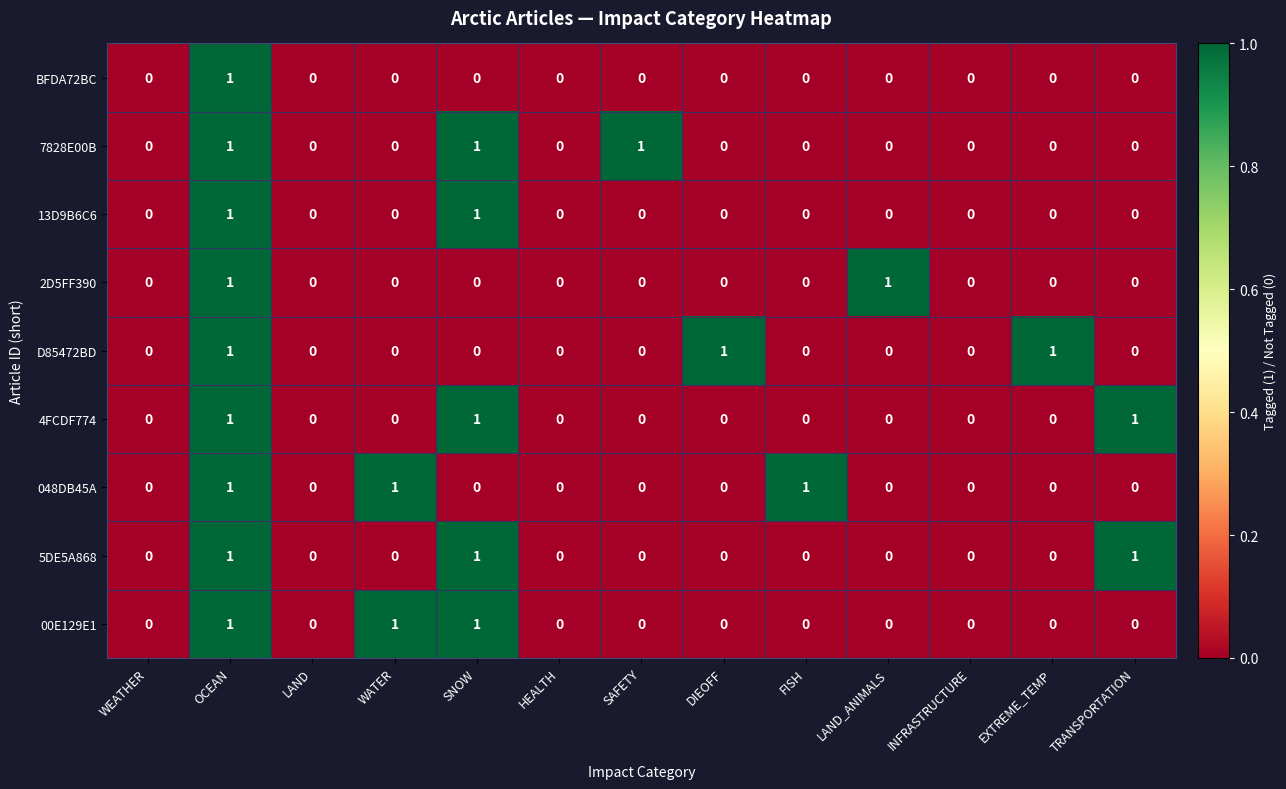

How many distinct data groups are displayed?

9